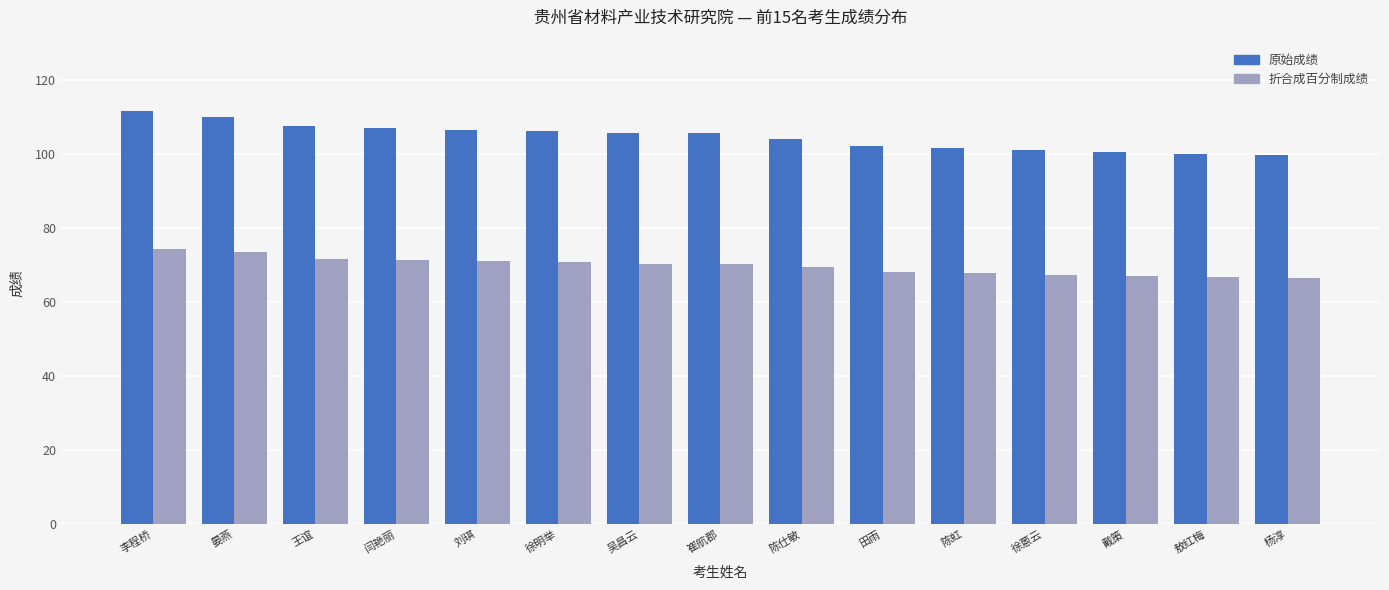

Which series has the widest spread of values?

原始成绩